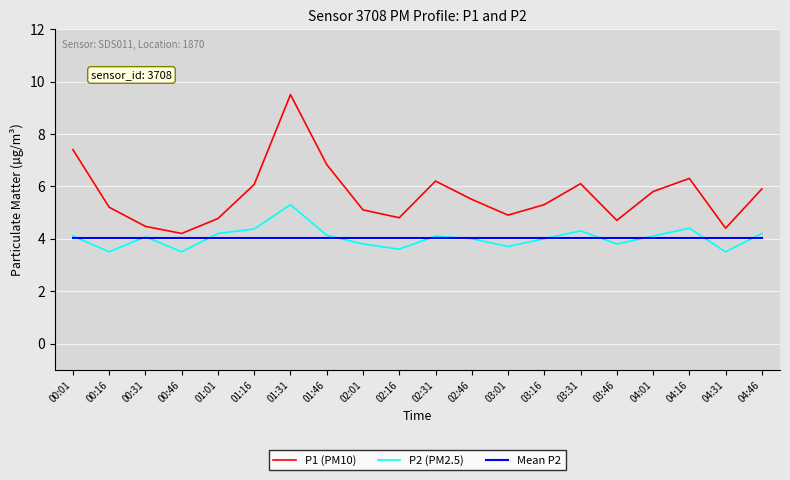

What position from the left is 01:31?

7